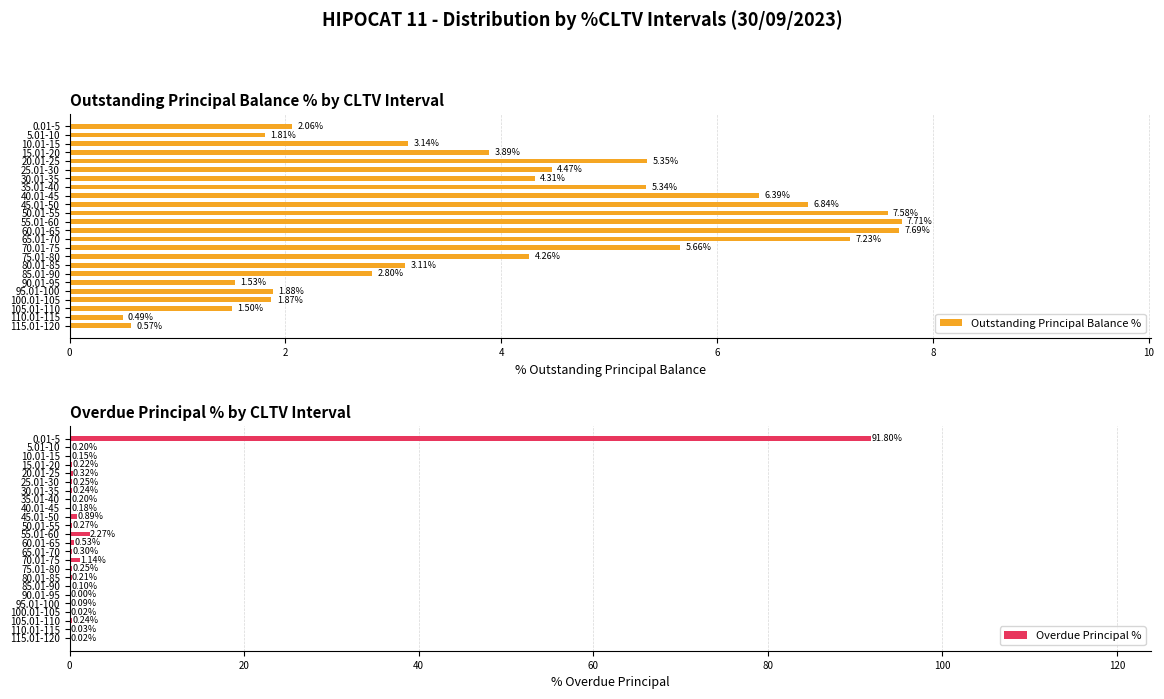

List the series in order of their peak value, highest first.

Overdue Principal %, Outstanding Principal Balance %